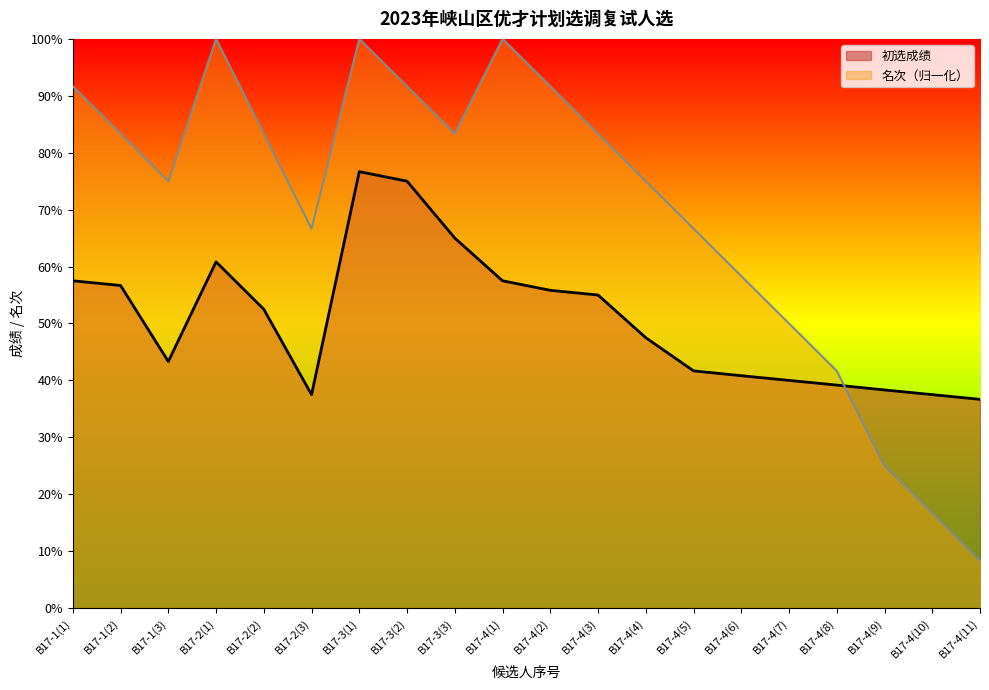

Does the chart display data point markers on the line(s)?

No